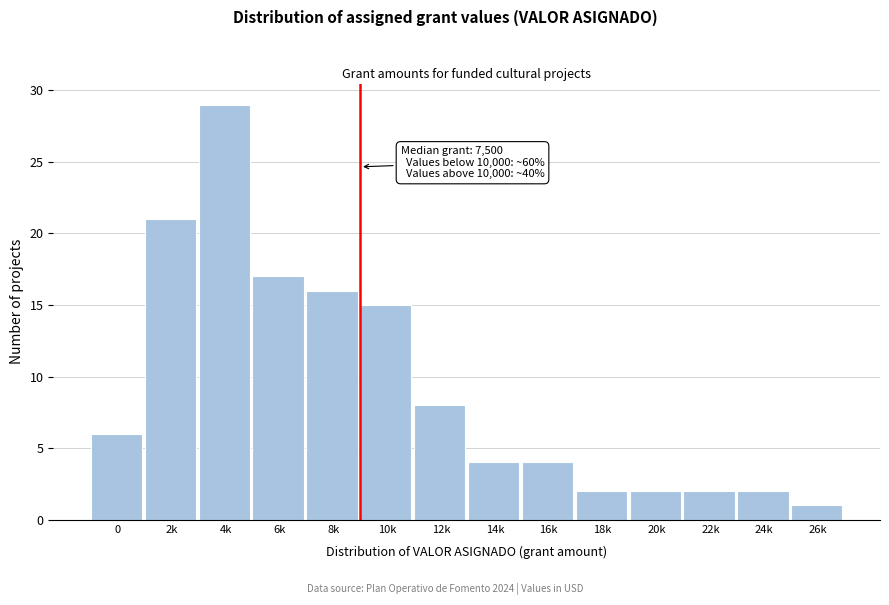

Reading left to right, list all the values displayed in this chart.

0=6	2k=21	4k=29	6k=17	8k=16	10k=15	12k=8	14k=4	16k=4	18k=2	20k=2	22k=2	24k=2	26k=1